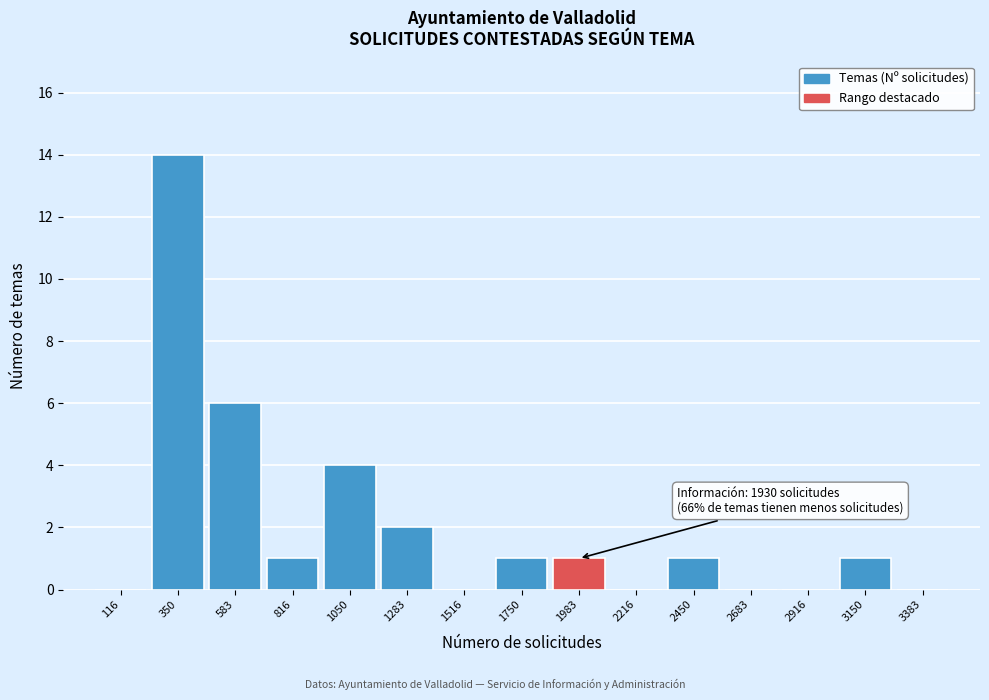

Over which range of the x-axis is the bar tallest?

250 to 450